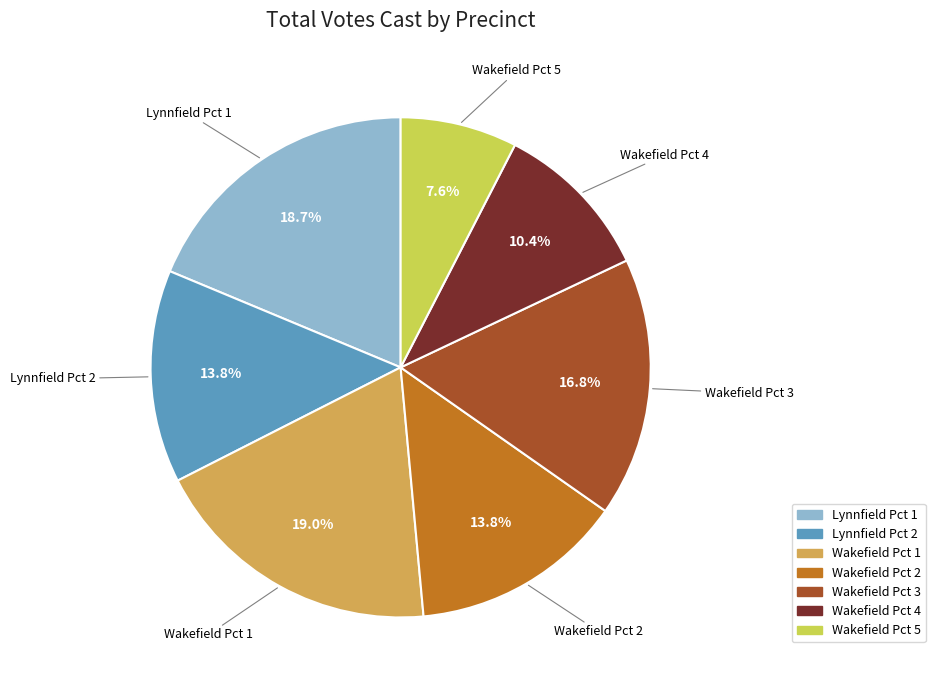

Which category has the smallest portion of the pie?

Wakefield Pct 5